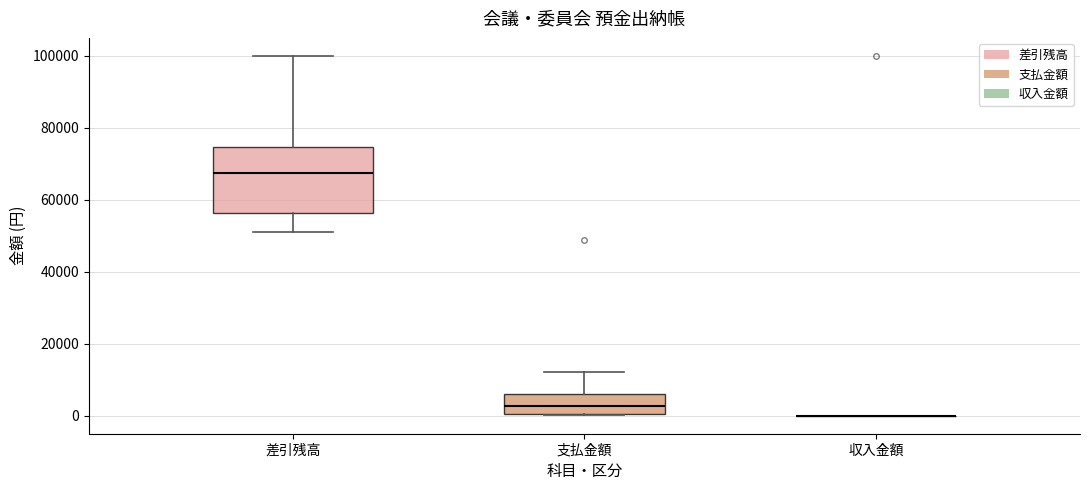

Where is the lower edge of the box for 差引残高 on the y-axis? The values are not printed on the chart, so give them approximately, as read against the axis.

56000